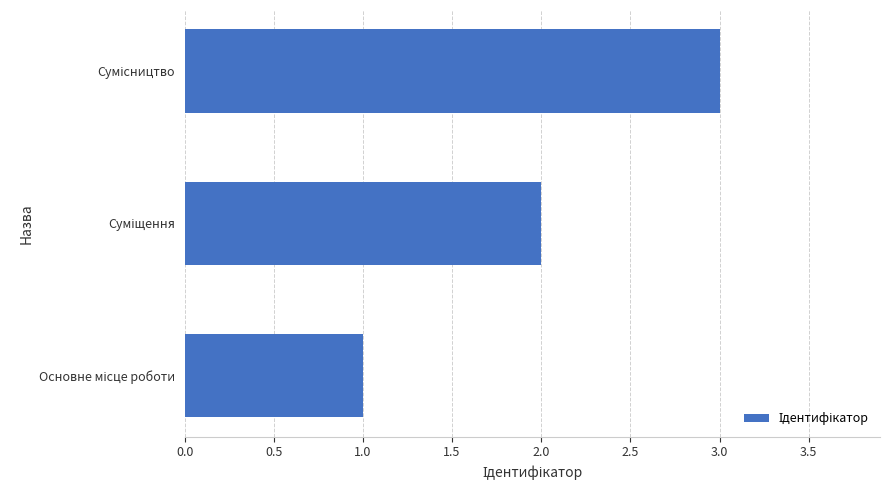

How many series are shown in this chart?

1